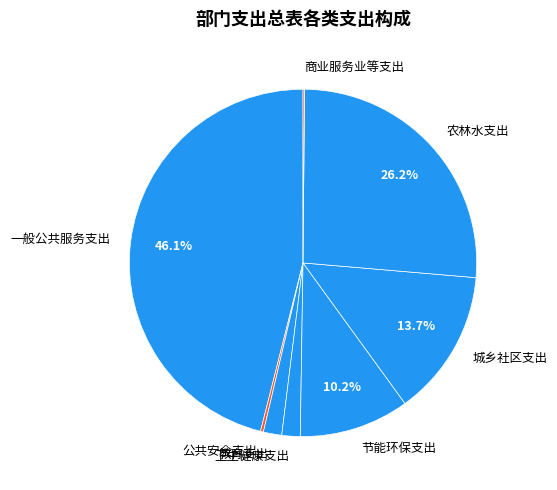

True or false: 一般公共服务支出 accounts for 34% of the total.

False